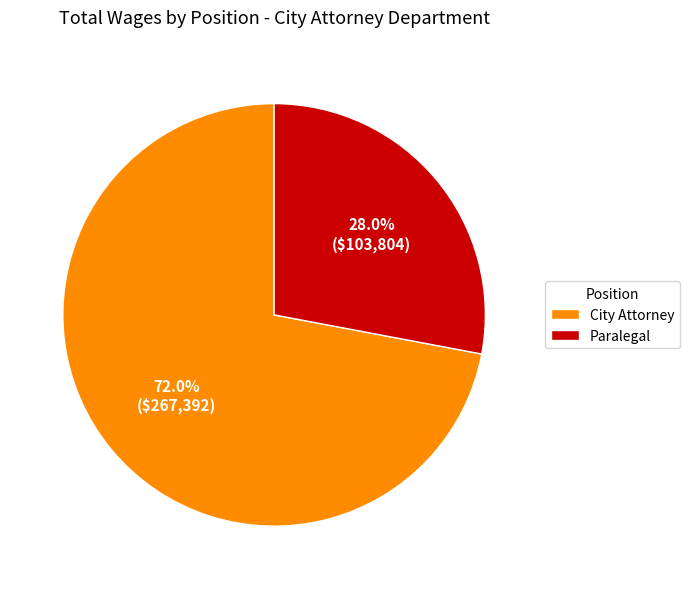

Combined, do Paralegal and City Attorney account for over 50%?

Yes